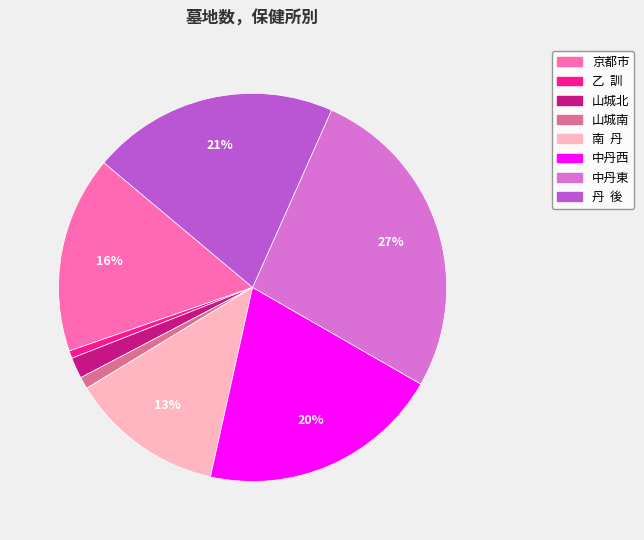

How many segments does this pie chart have?

8